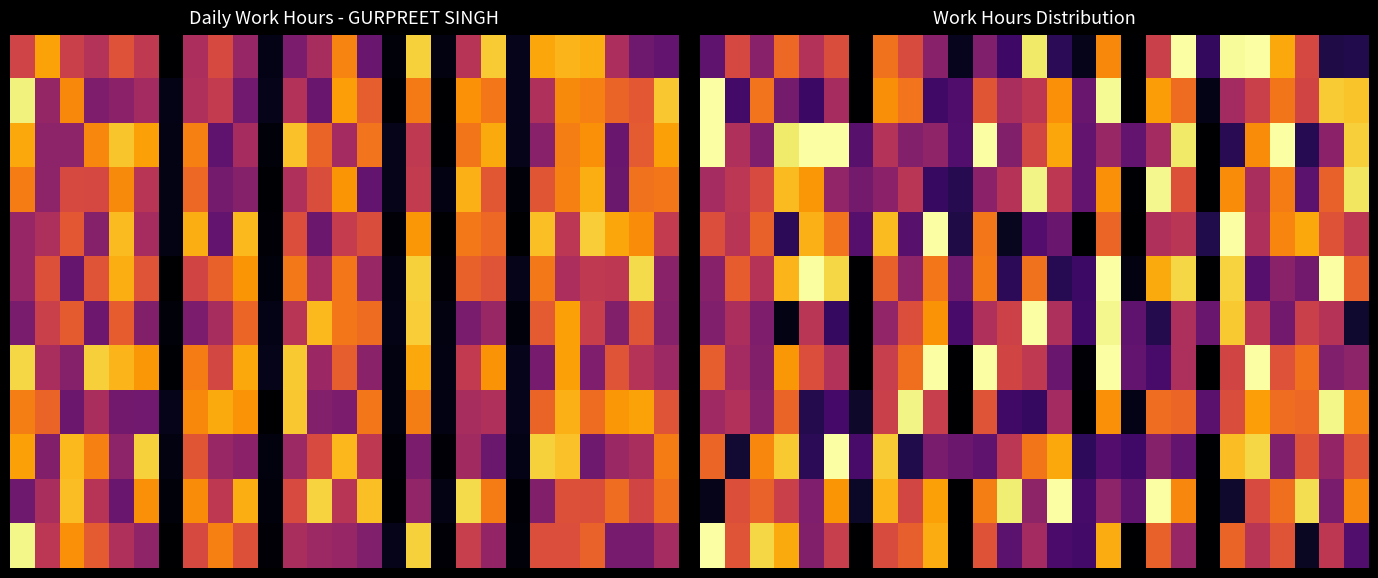

What is the maximum value shown in the chart?

1.0